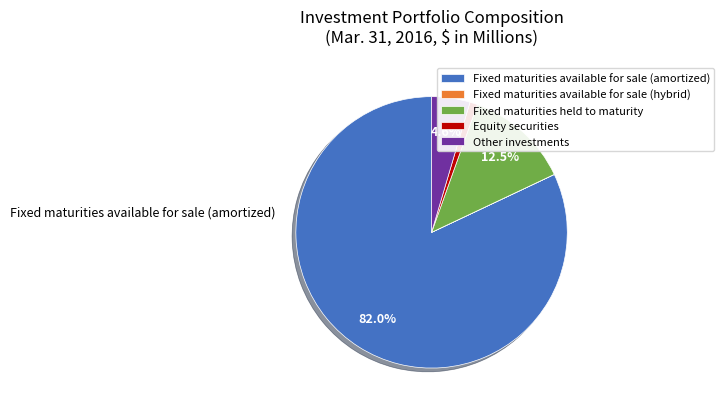

Between Fixed maturities available for sale (amortized) and Equity securities, which is larger?

Fixed maturities available for sale (amortized)